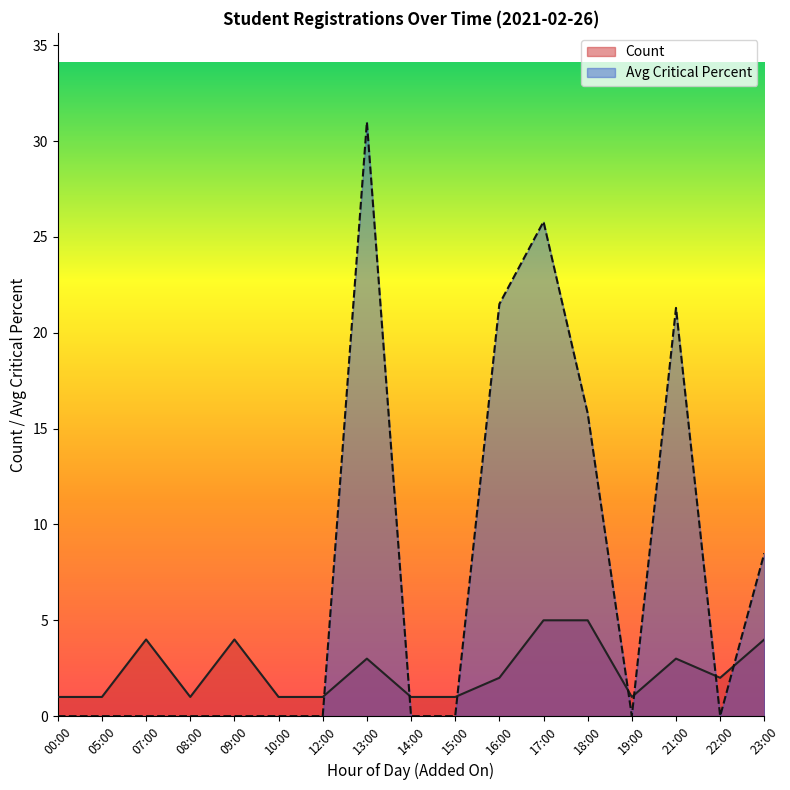

What is the greatest value displayed?

31.0